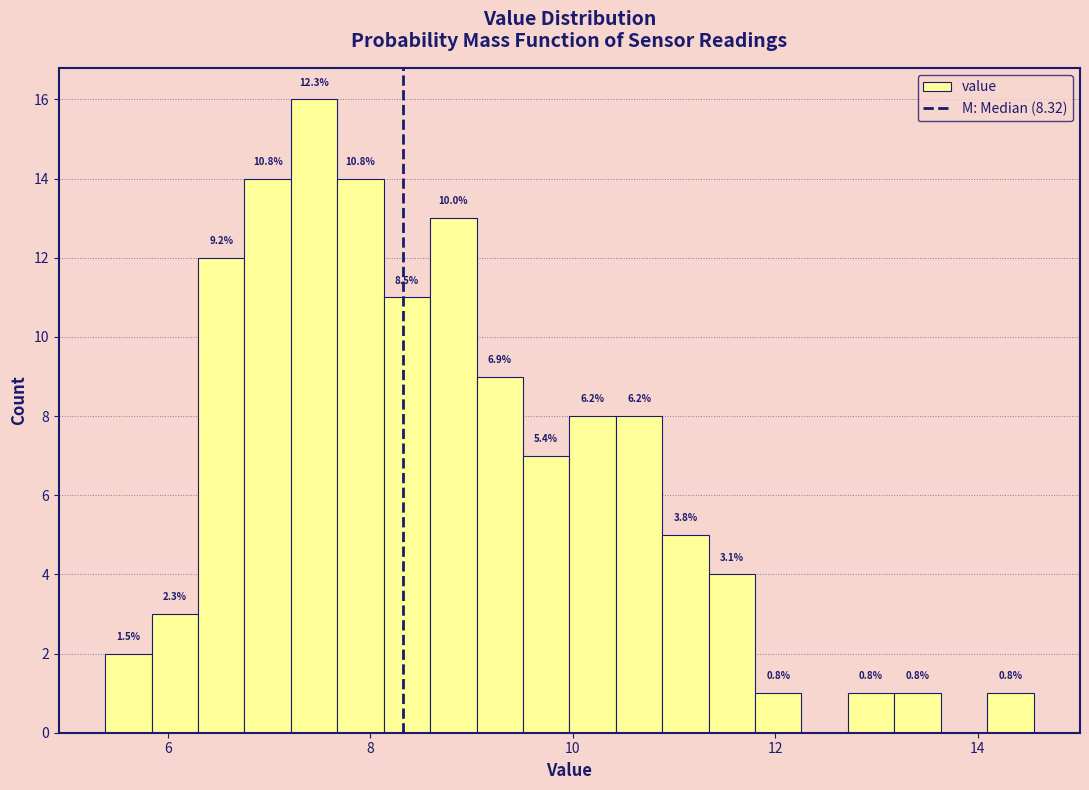

Read against the x-axis, roughly where is the centre of the tallest bar?

7.4